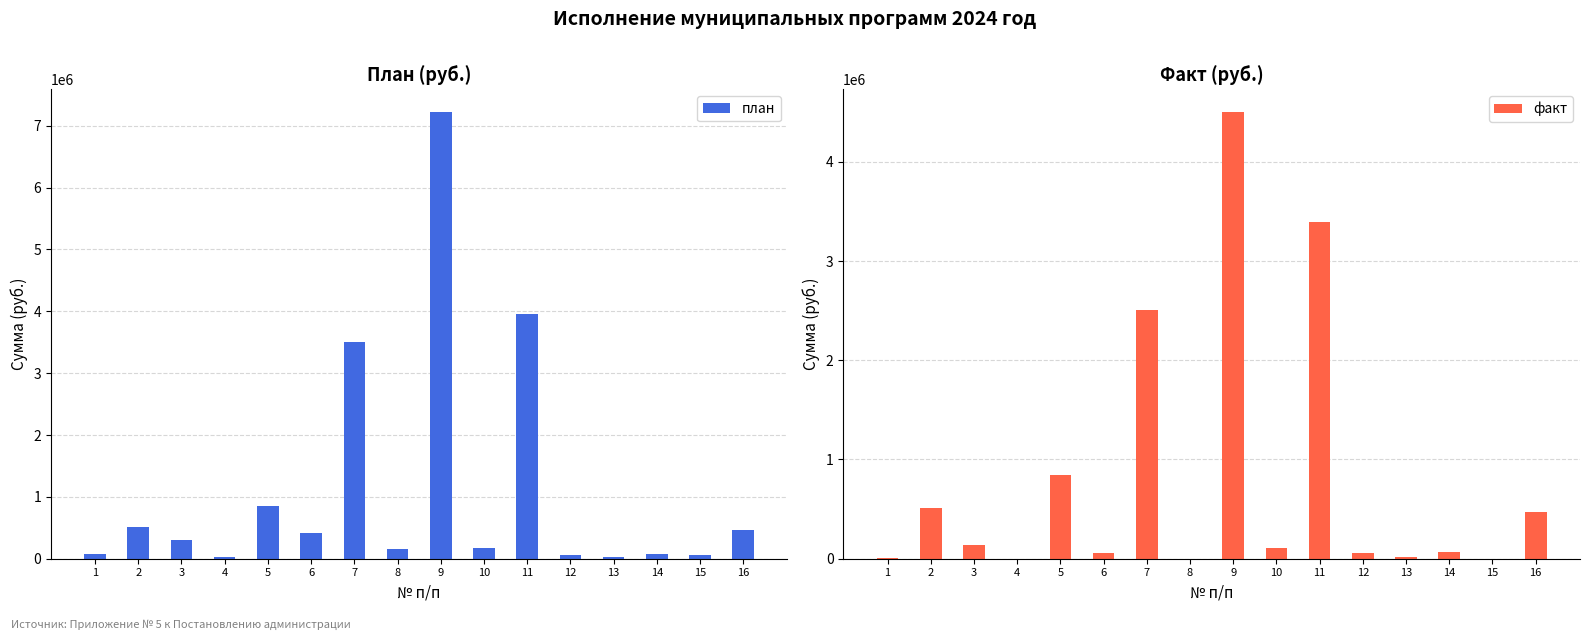

How many values in the план series exceed 300000?

7